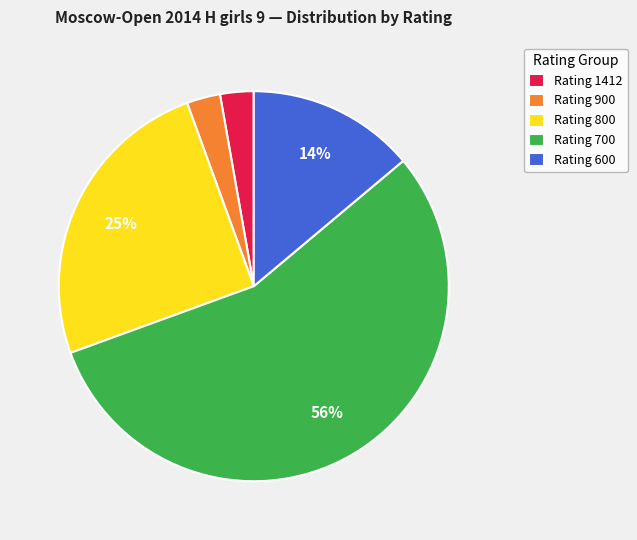

To the nearest percent, what percentage of the pie is Rating 1412?

3%